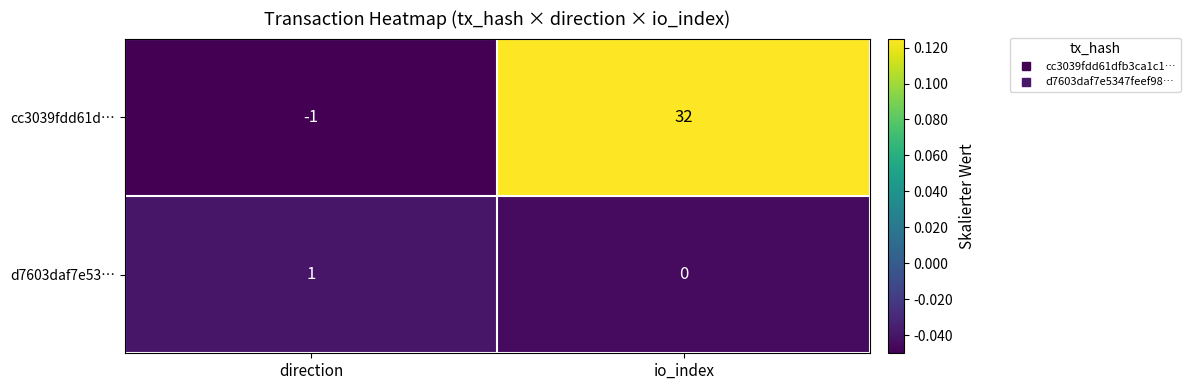

Between direction and io_index, which series saw the biggest shift?

cc3039fdd61d…